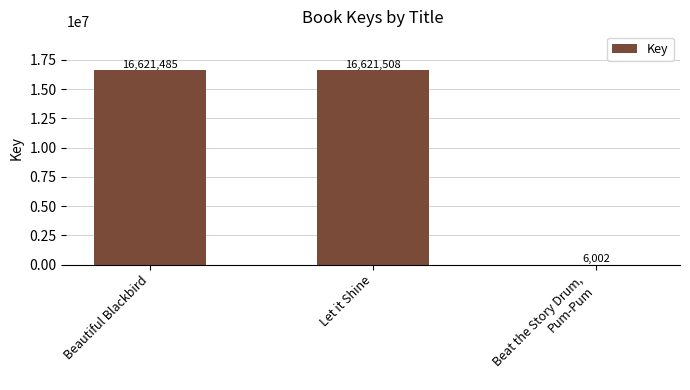

What is the change in value from Let it Shine to Beat the Story Drum,
Pum-Pum?

-16615506